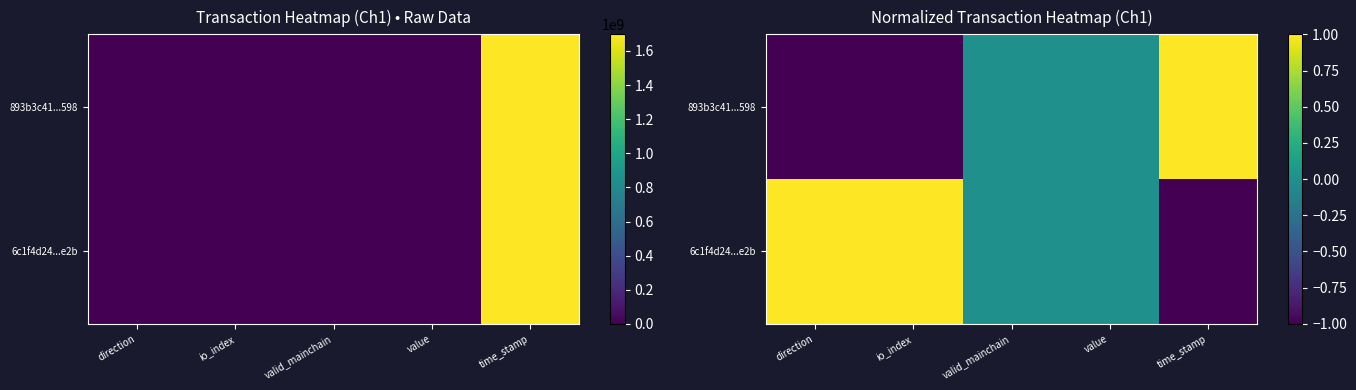

Between direction and valid_mainchain, which is larger?

valid_mainchain